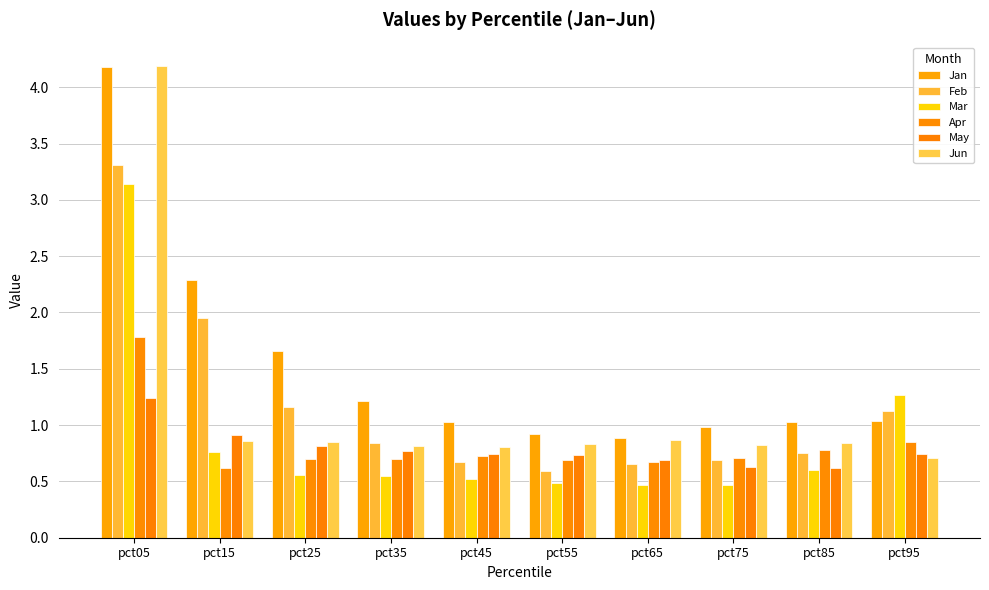

Between pct25 and pct75, which is larger?

pct25